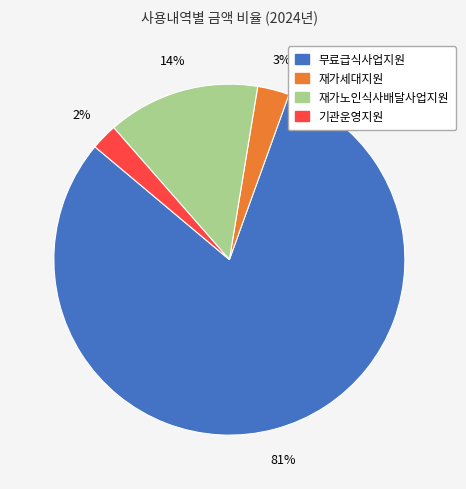

Is the sum of 무료급식사업지원 and 재가세대지원 greater than half?

Yes